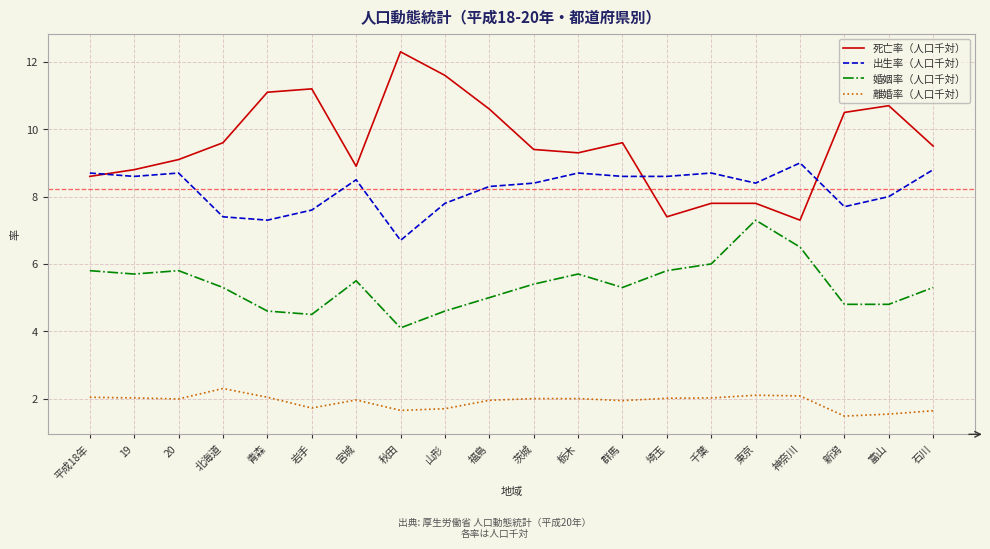

What is the difference between the maximum and minimum values in the 離婚率（人口千対） series?

0.8